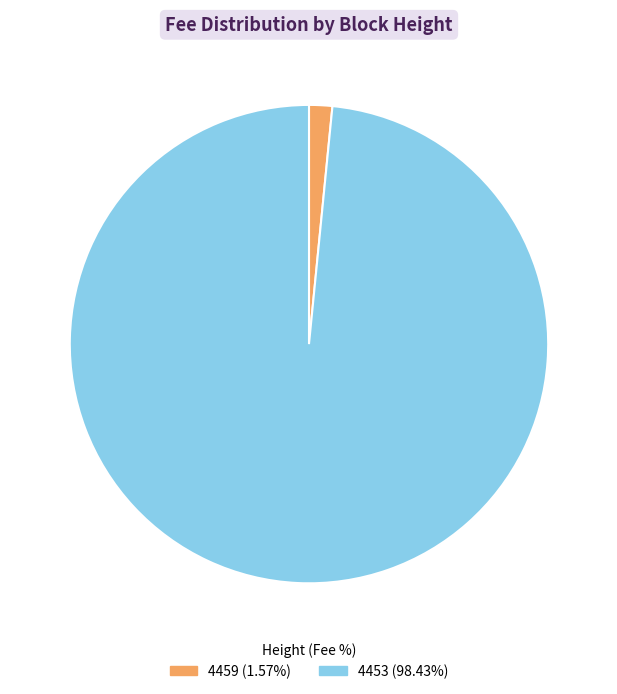

True or false: 4453 accounts for 98% of the total.

True